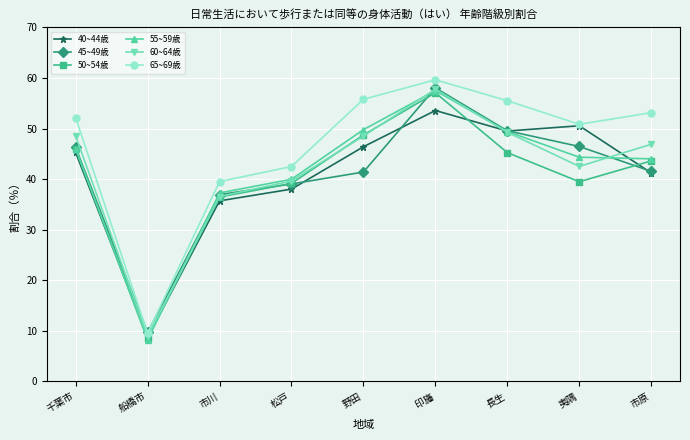

What is the lowest value of the 65~69歳 series?

9.5